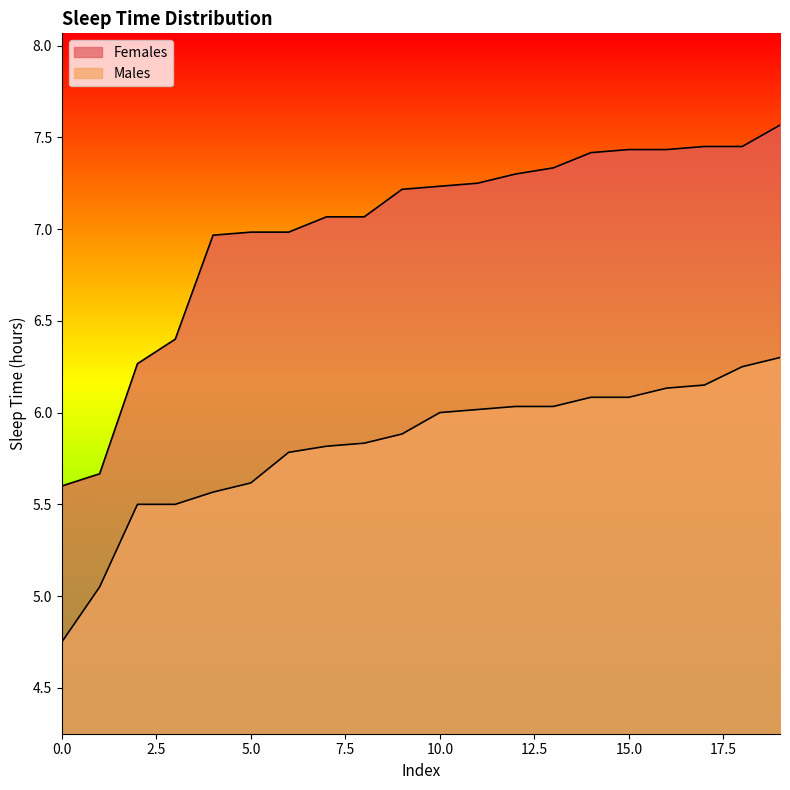

At how many categories does at least one series exceed 6?

18